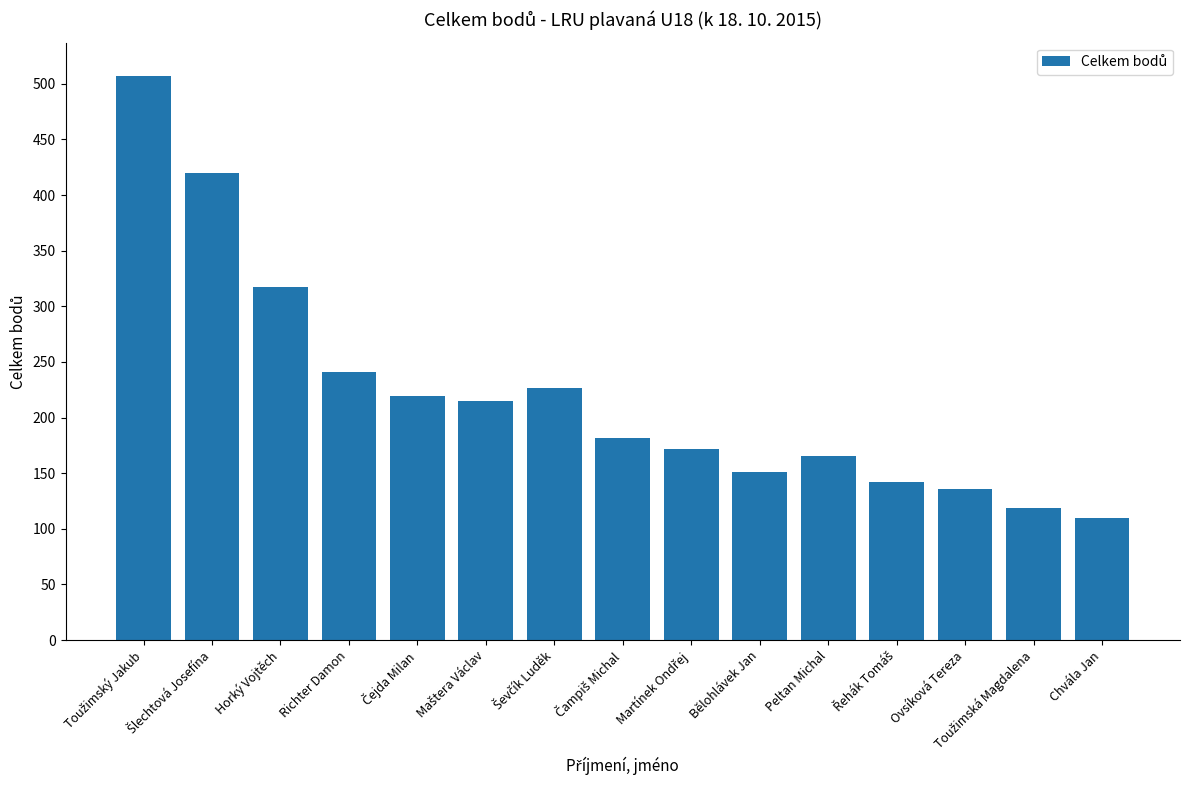

Which has a higher value, Chvála Jan or Peltan Michal?

Peltan Michal